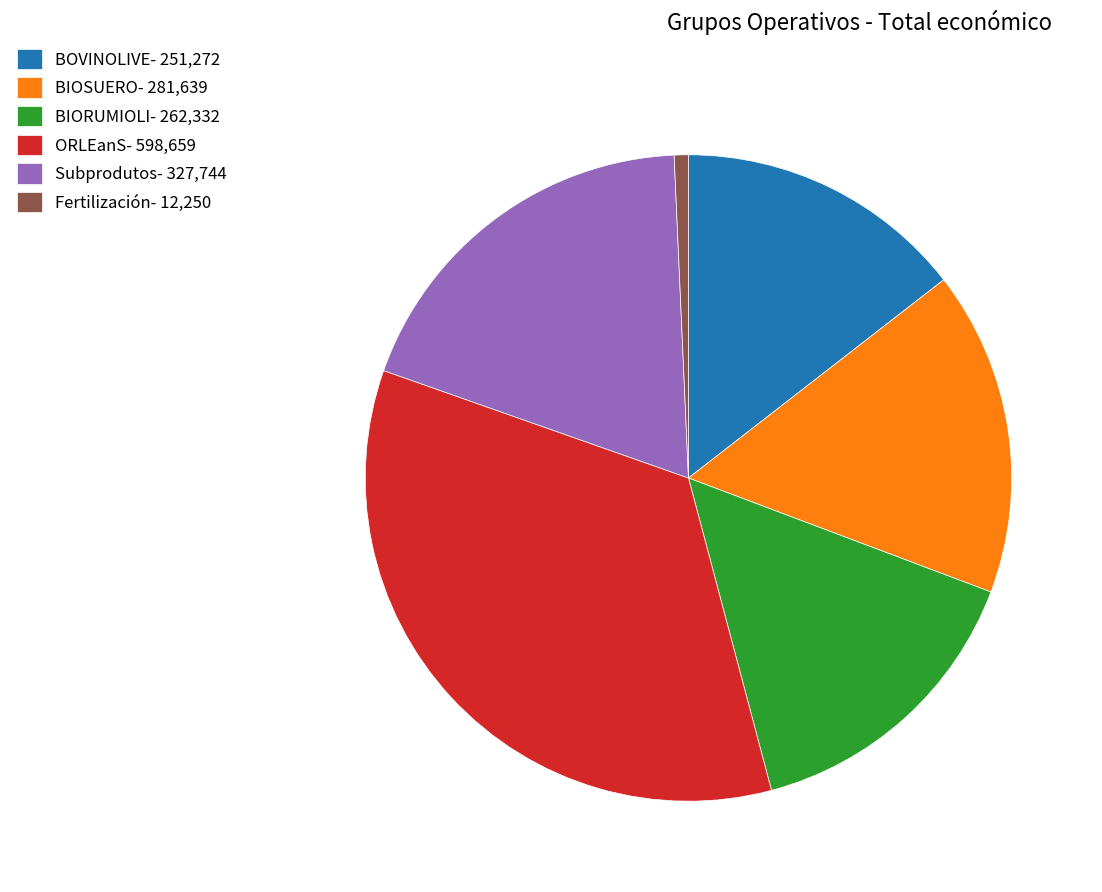

What is the largest slice in the pie chart?

ORLEanS